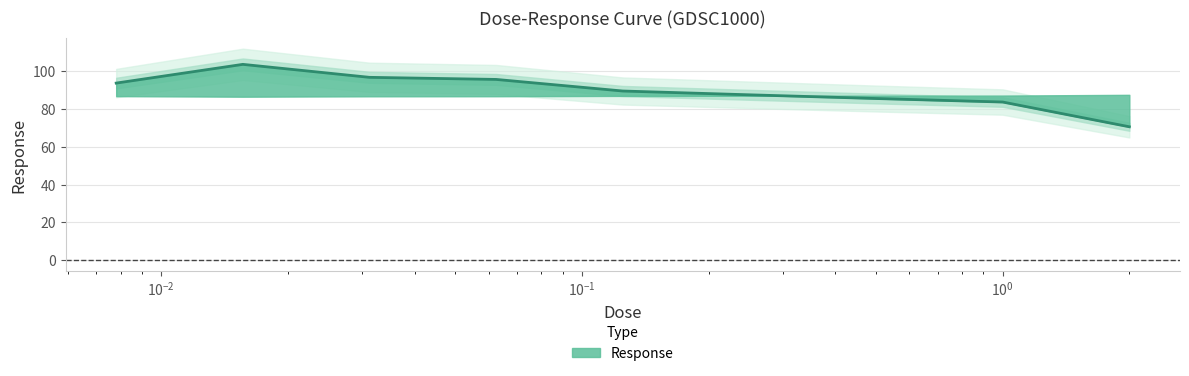

Where does the data first go above 89?

0.0078125